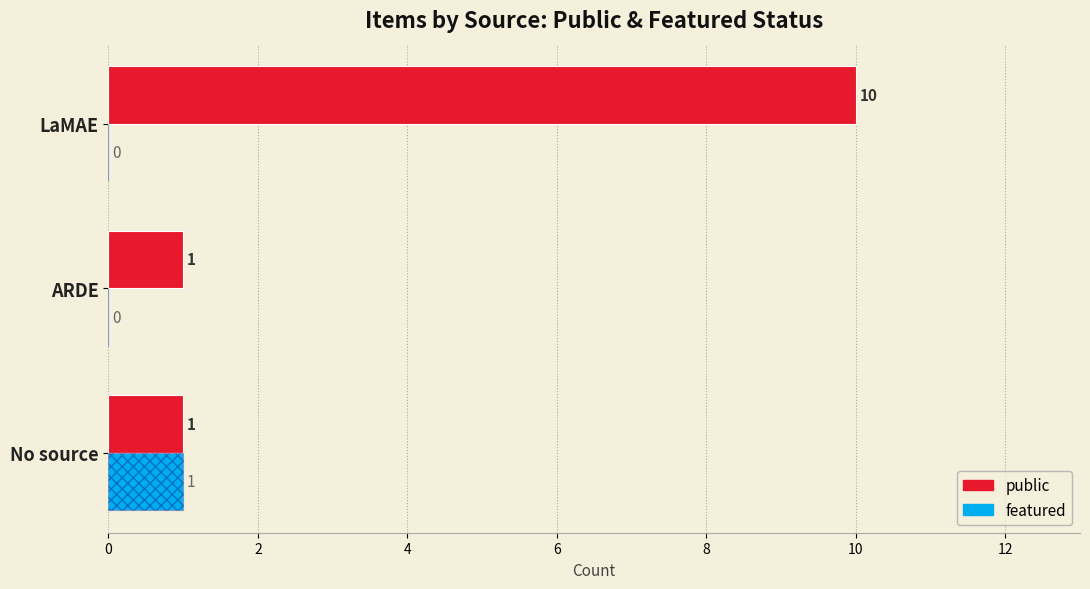

Which series has the largest range (max minus min)?

public